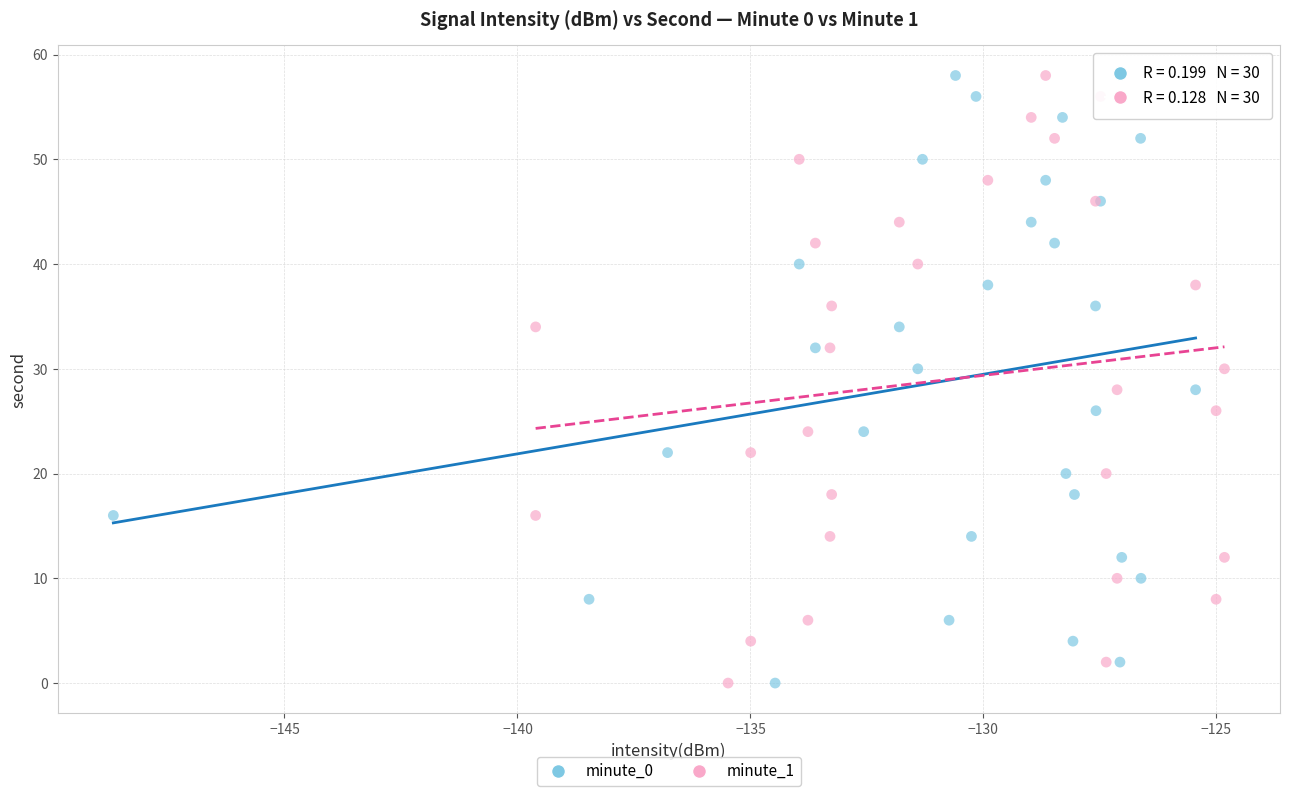

What are all the series names shown in the legend?

minute_0, minute_1